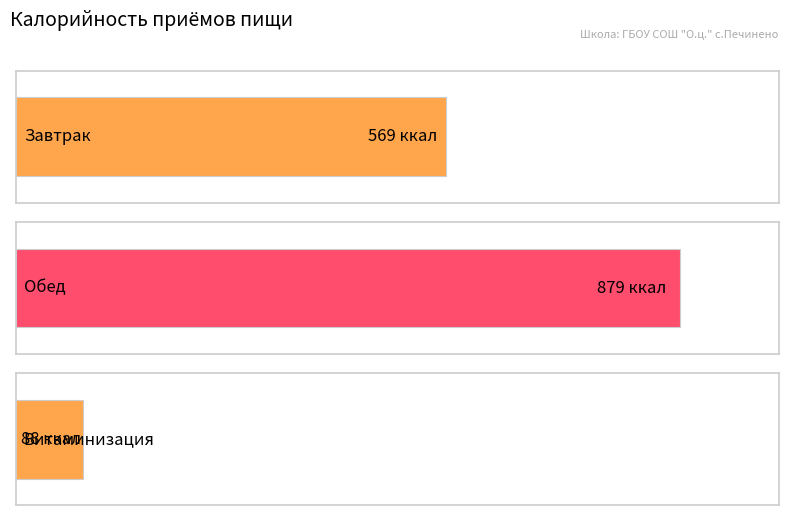

True or false: the data shows 88 at Витаминизация.

True